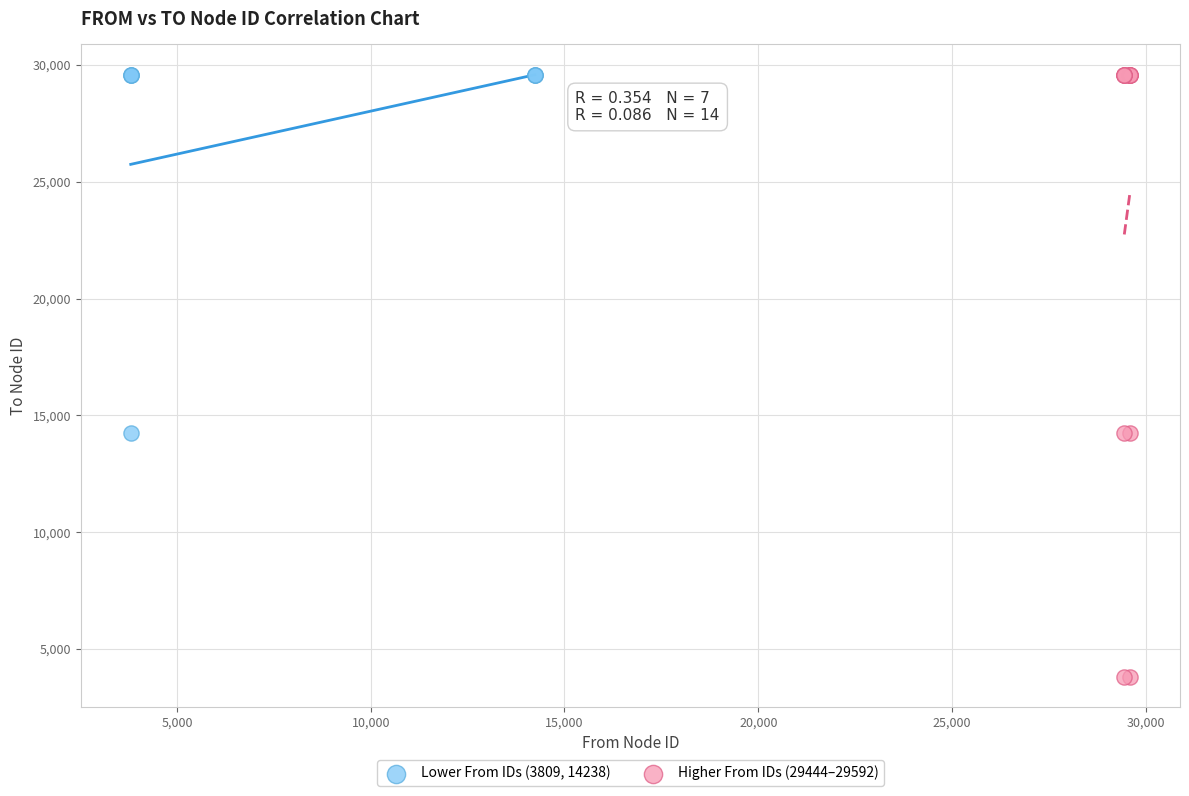

Which series has the widest spread of Y values?

Higher From IDs (29444–29592)